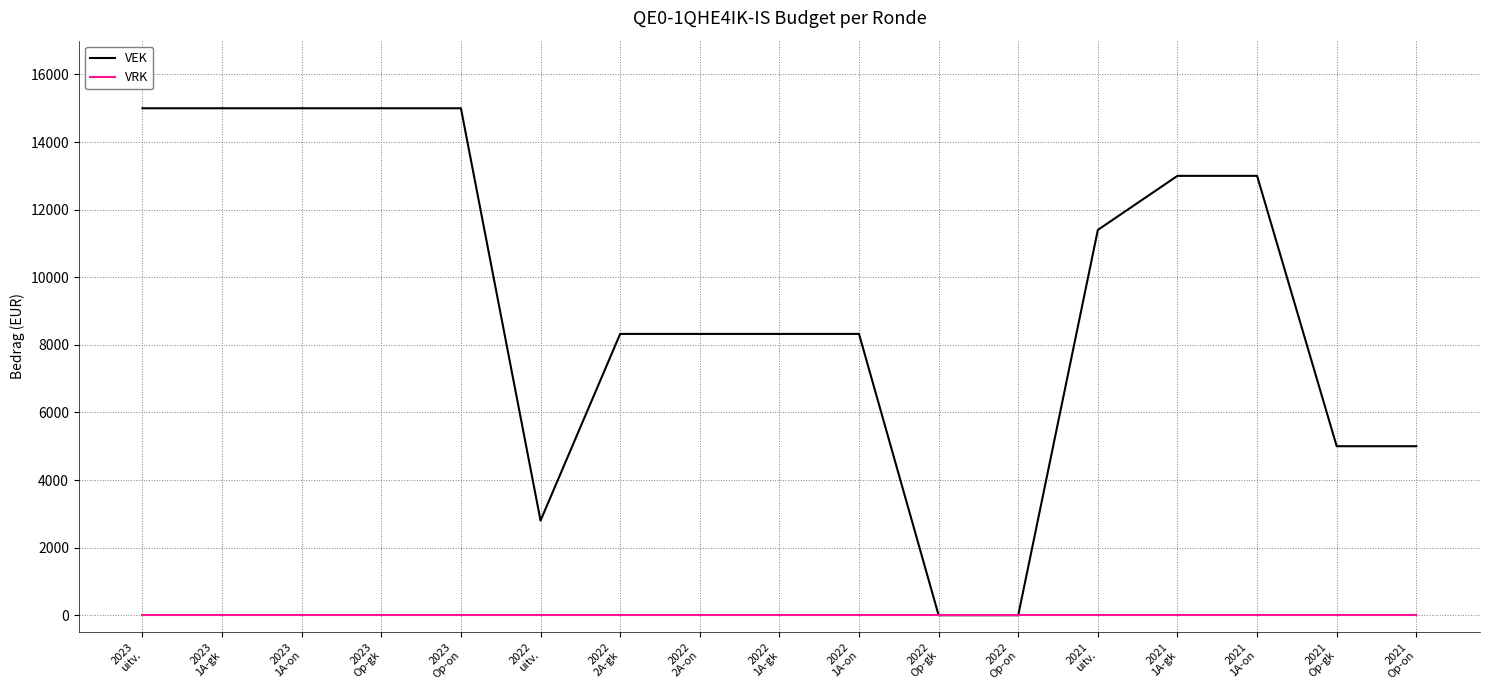

Reading left to right, transcribe all the data shown in this chart.

VEK: 15000	15000	15000	15000	15000	2800	8323	8323	8323	8323	0	0	11400	13000	13000	5000	5000
VRK: 0	0	0	0	0	0	0	0	0	0	0	0	0	0	0	0	0